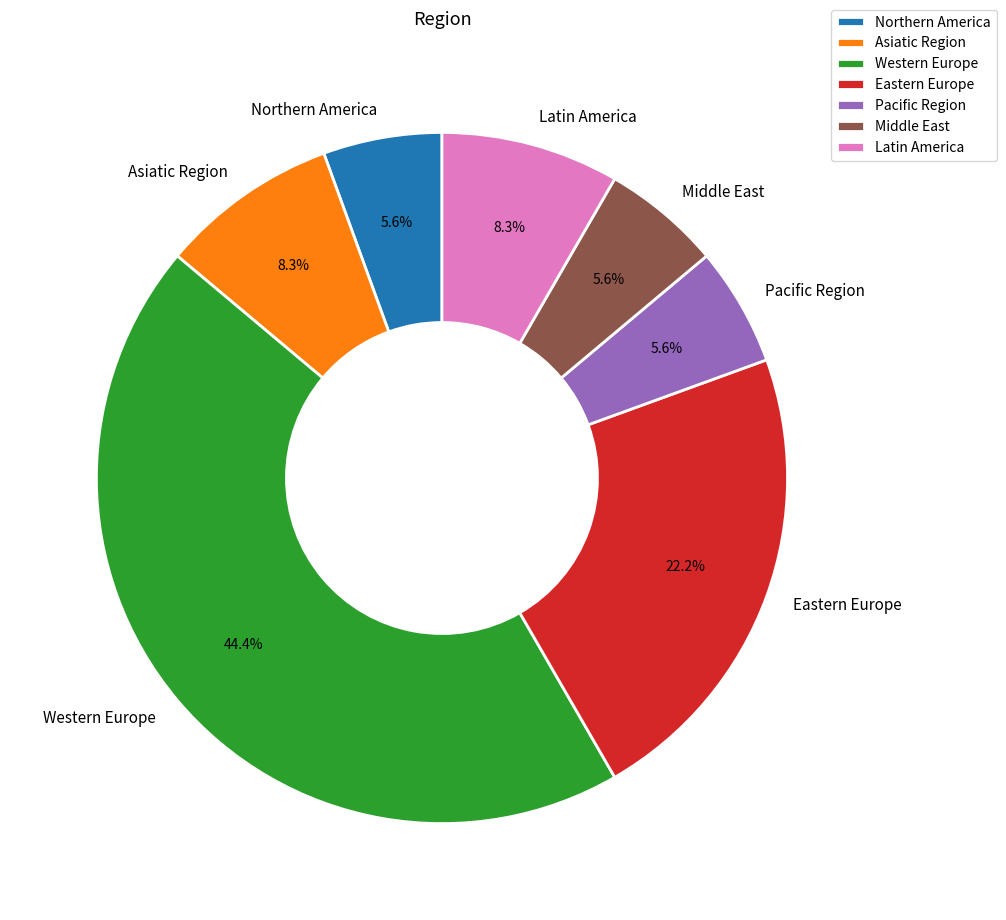

How many segments does this pie chart have?

7